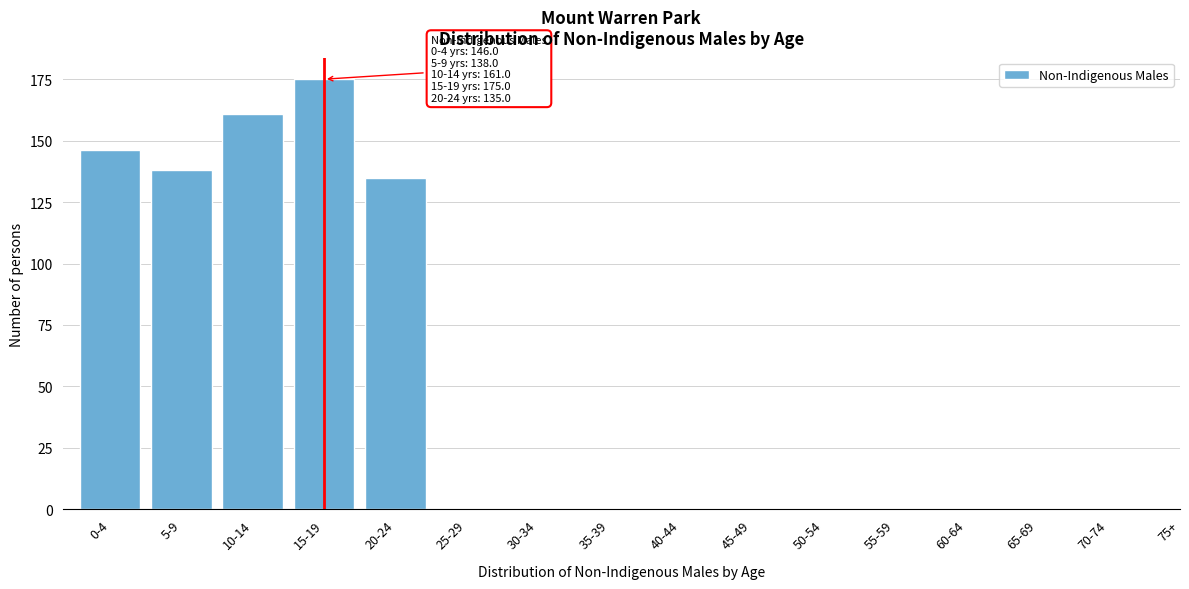

Reading left to right, extract all data points from this chart.

0-4=146	5-9=138	10-14=161	15-19=175	20-24=135